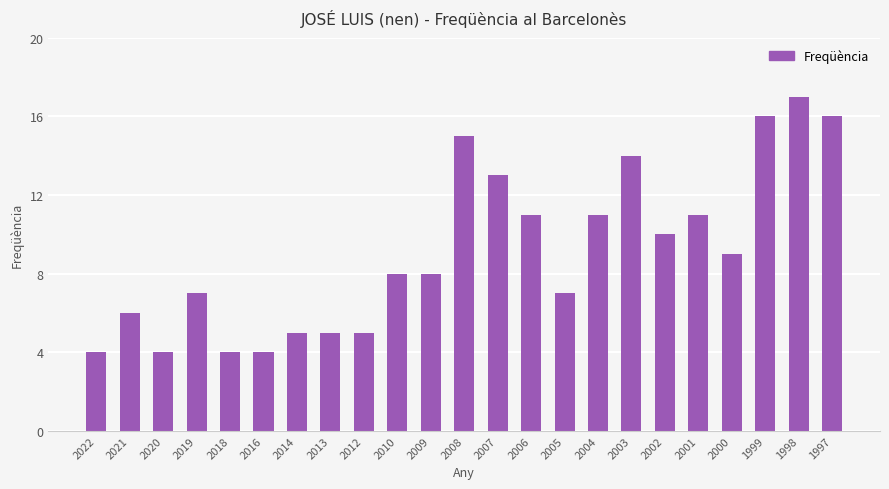

Reading left to right, extract all data points from this chart.

4	6	4	7	4	4	5	5	5	8	8	15	13	11	7	11	14	10	11	9	16	17	16